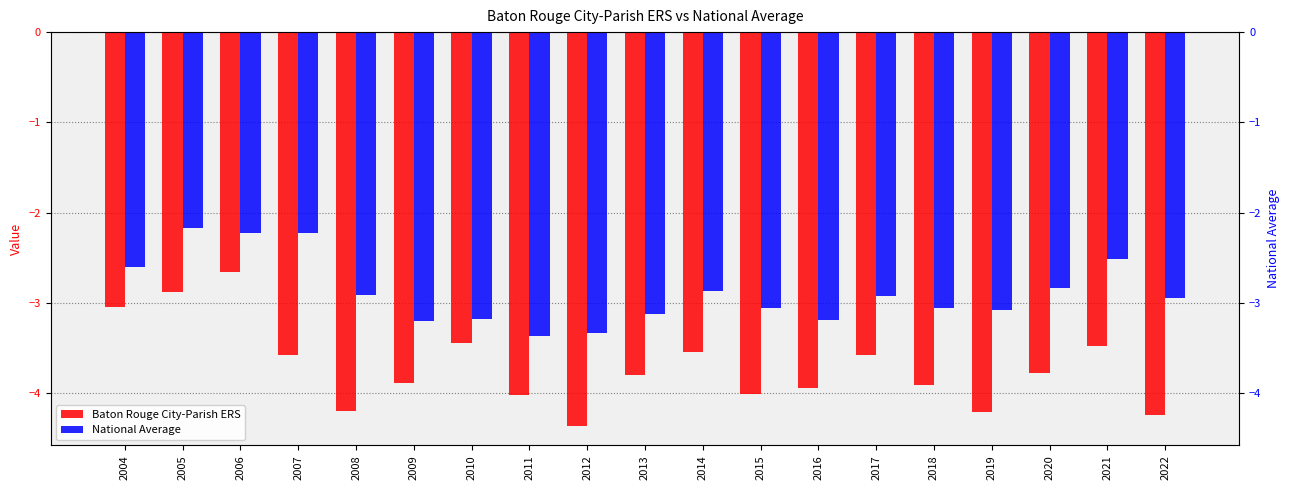

What is the sum of the Baton Rouge City-Parish ERS values at 2021 and 2013?

-7.3